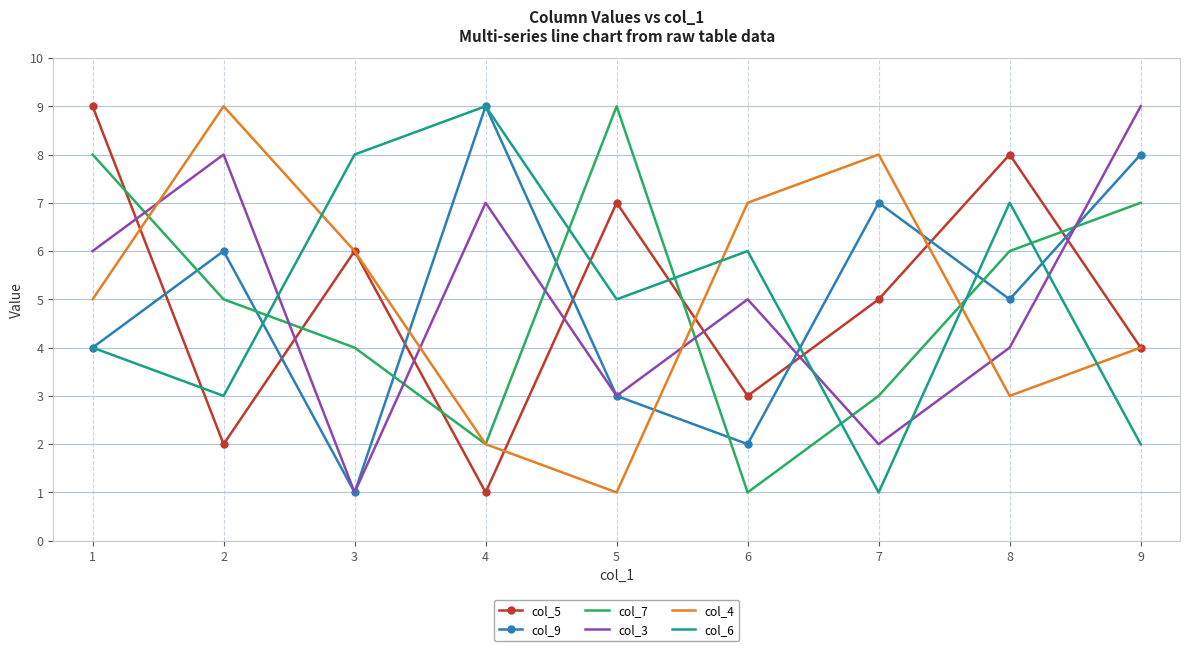

After their last crossing, which series has the higher values: col_4 or col_7?

col_7